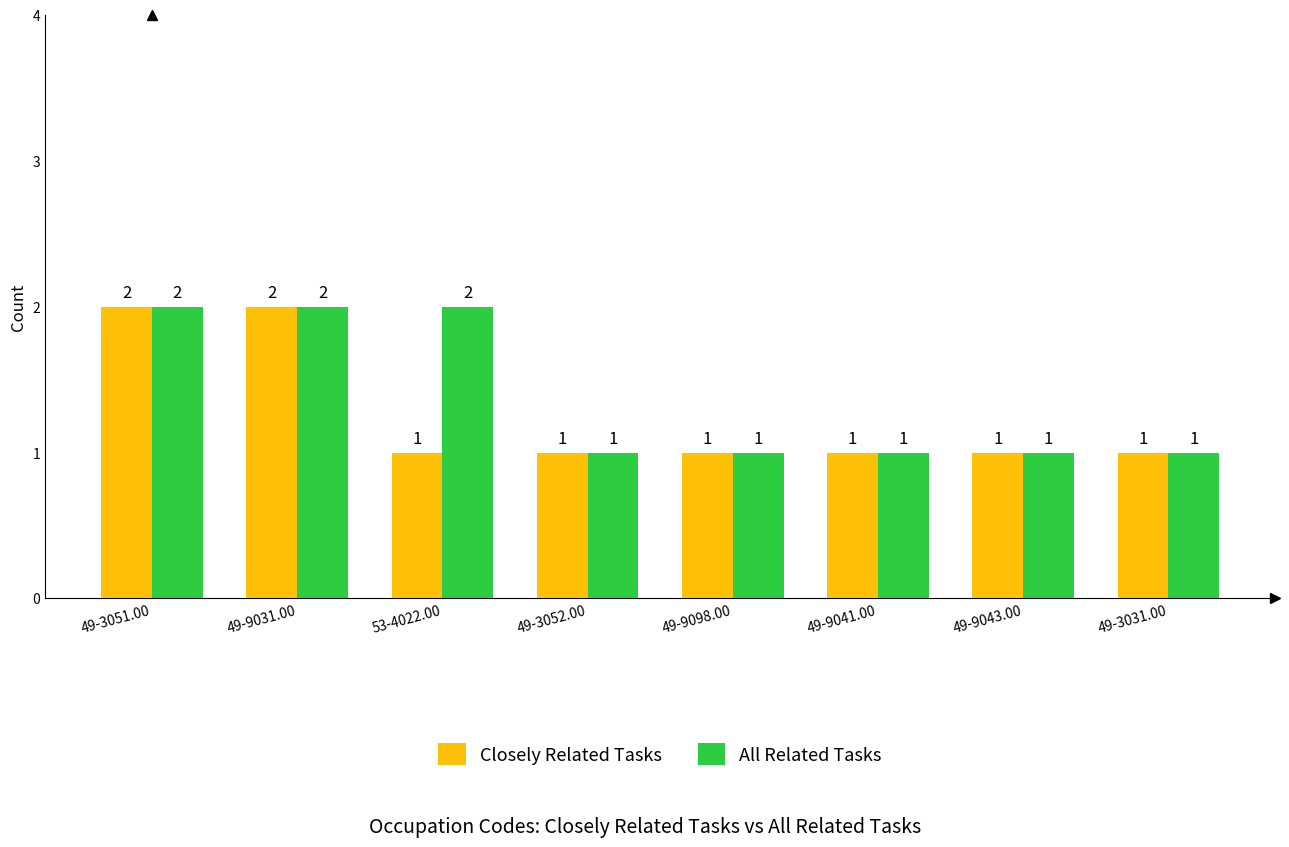

How many All Related Tasks values are between 1 and 2?

8